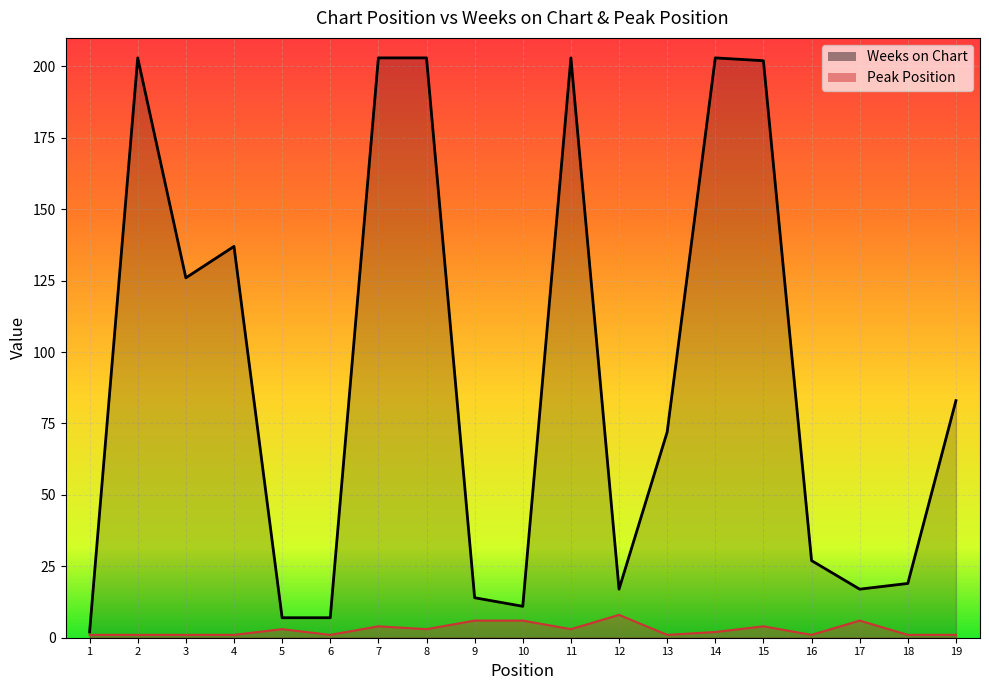

How many data points in Peak Position are above 2?

9